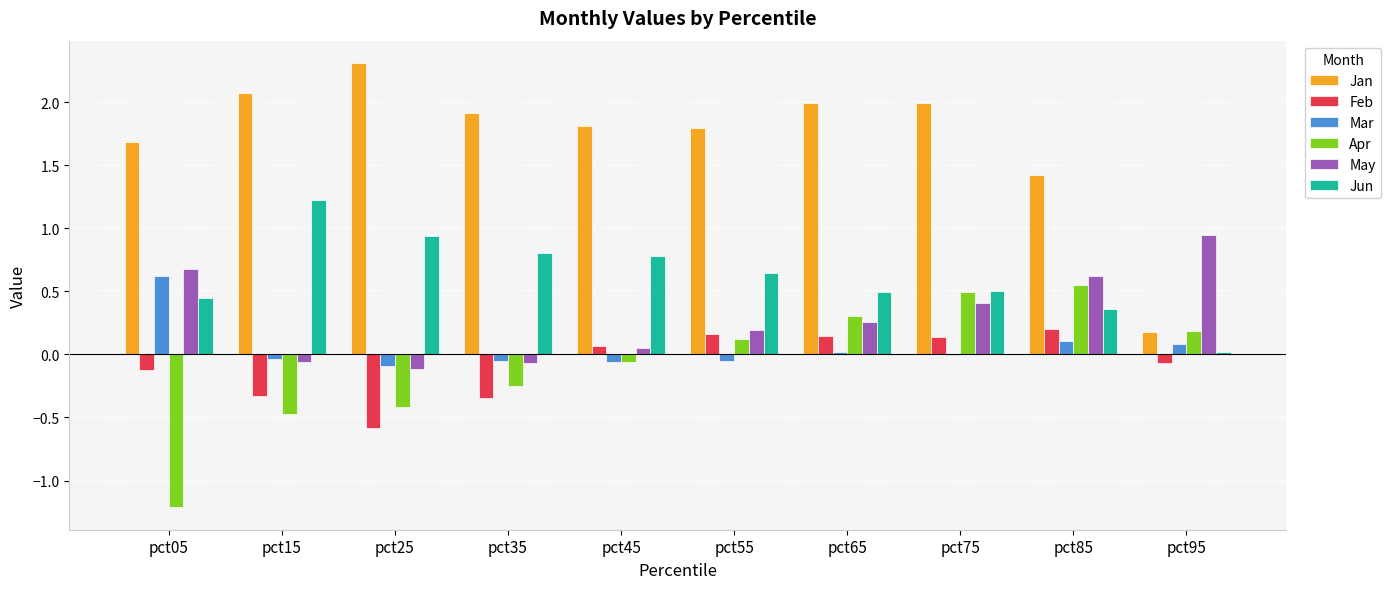

What is the total value across all series at pct25?

2.1